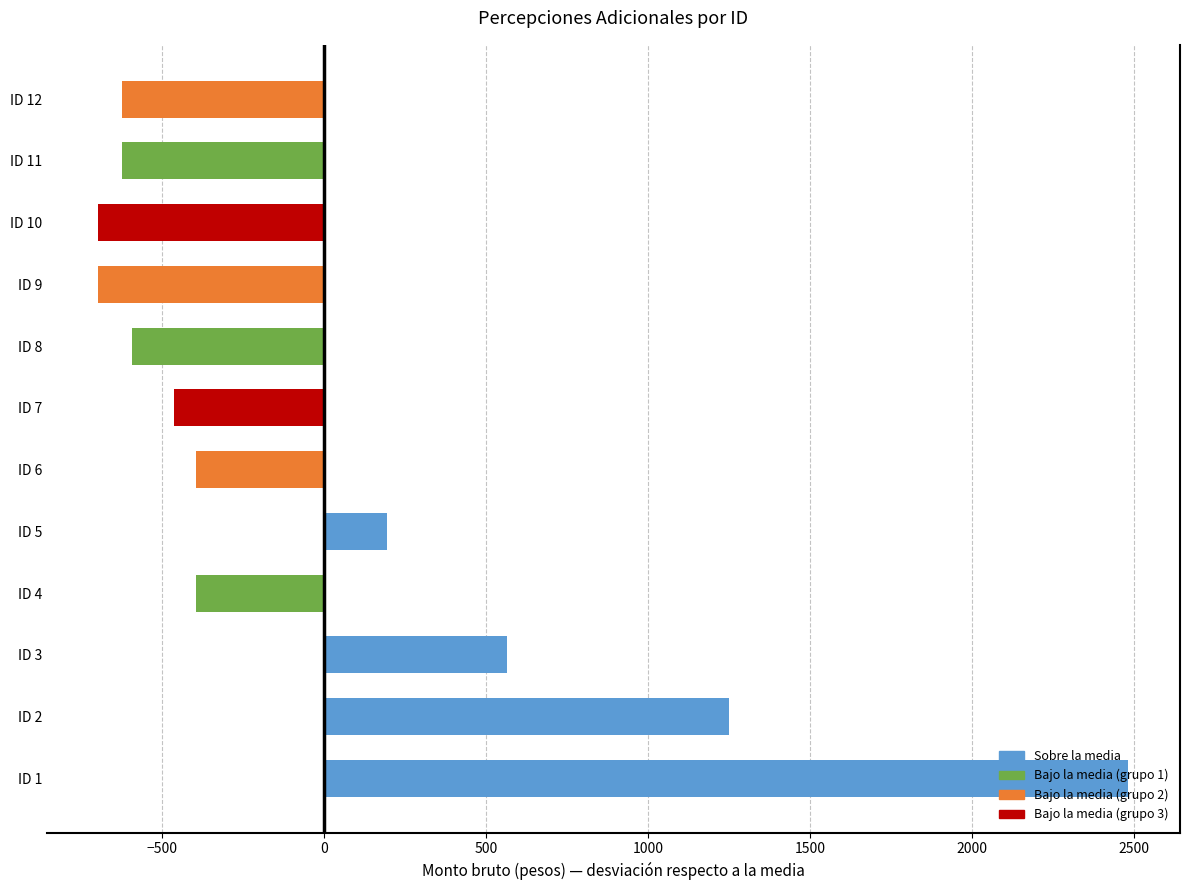

What is the difference between the values at ID 11 and ID 6?

228.0